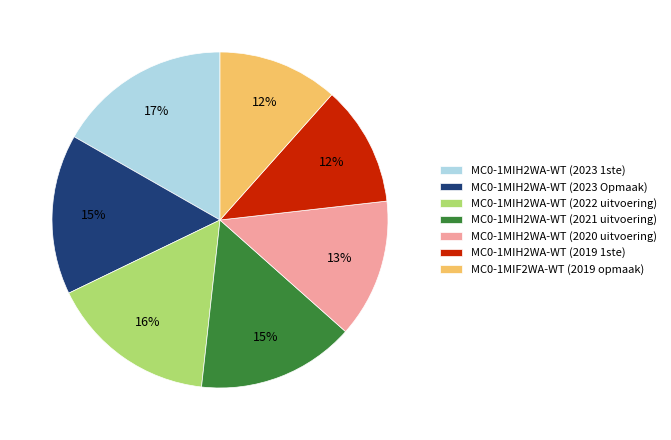

To the nearest percent, what is the combined percentage of MC0-1MIH2WA-WT (2022 uitvoering) and MC0-1MIF2WA-WT (2019 opmaak)?

28%